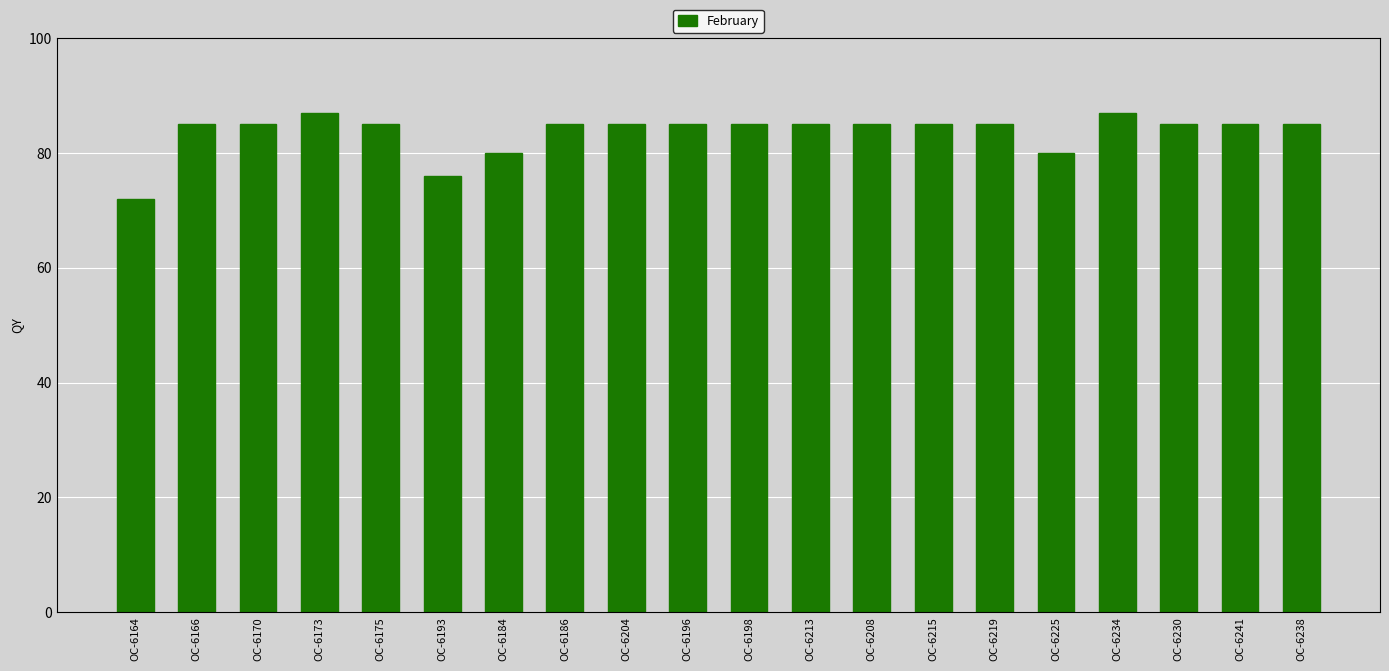

What position from the right is OC-6234?

4